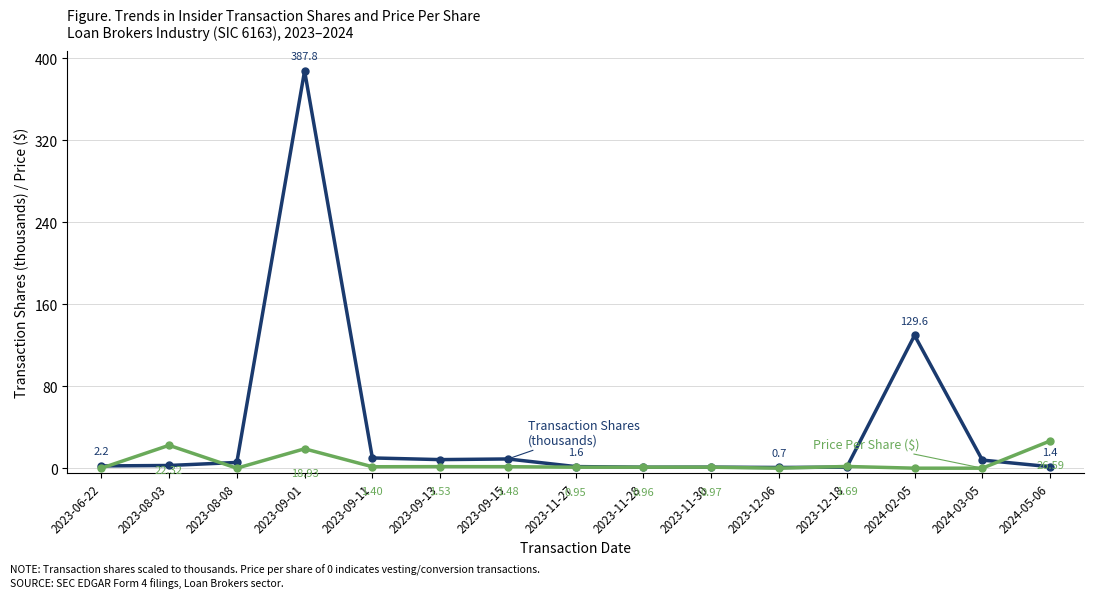

What is the total value across all series at 2024-05-06?

28.0